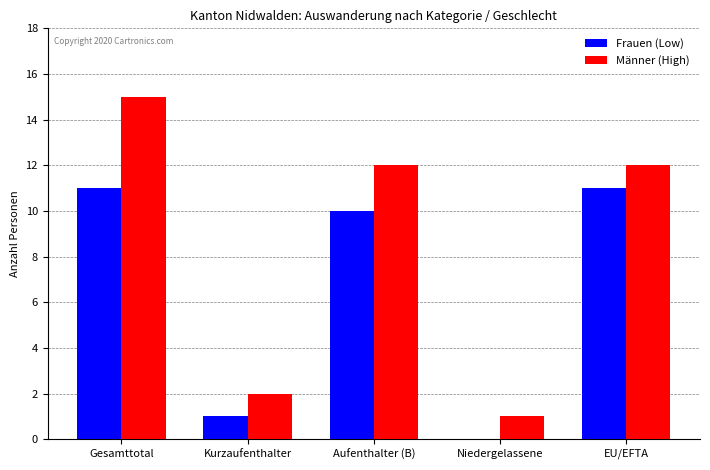

What is the approximate value of Männer (High) at Gesamttotal?

15